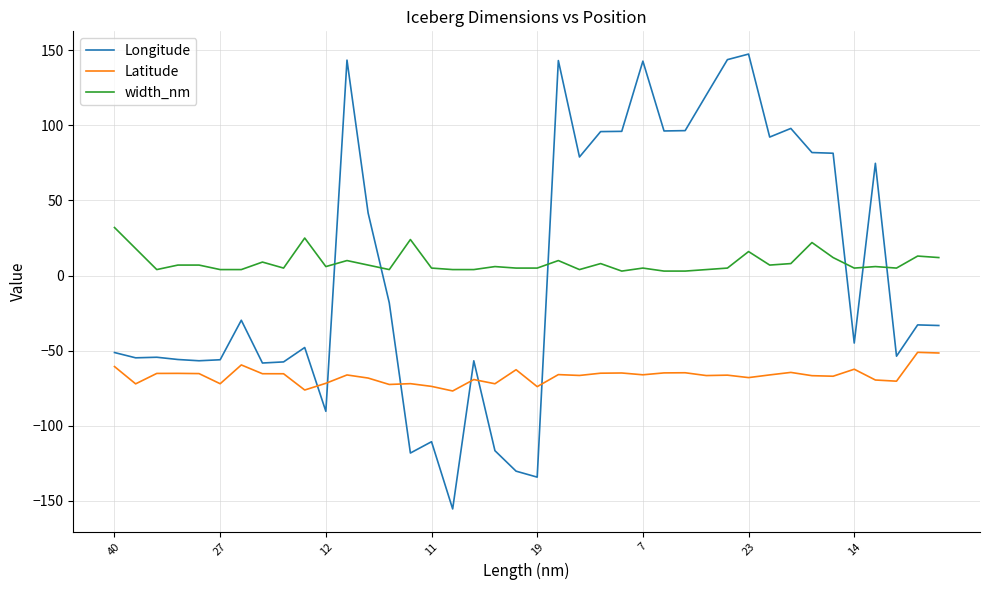

True or false: Latitude and width_nm cross at least once.

False